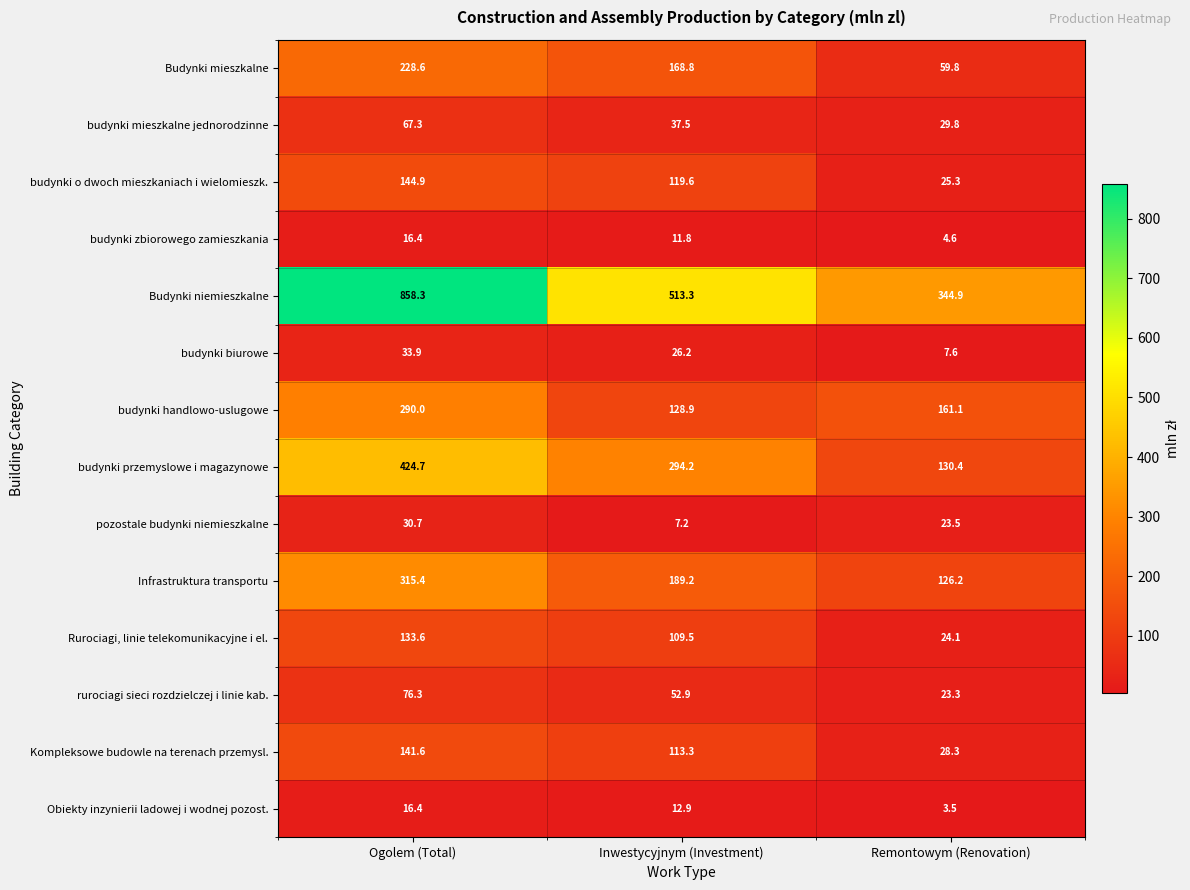

Which series has the widest spread of values?

Budynki niemieszkalne